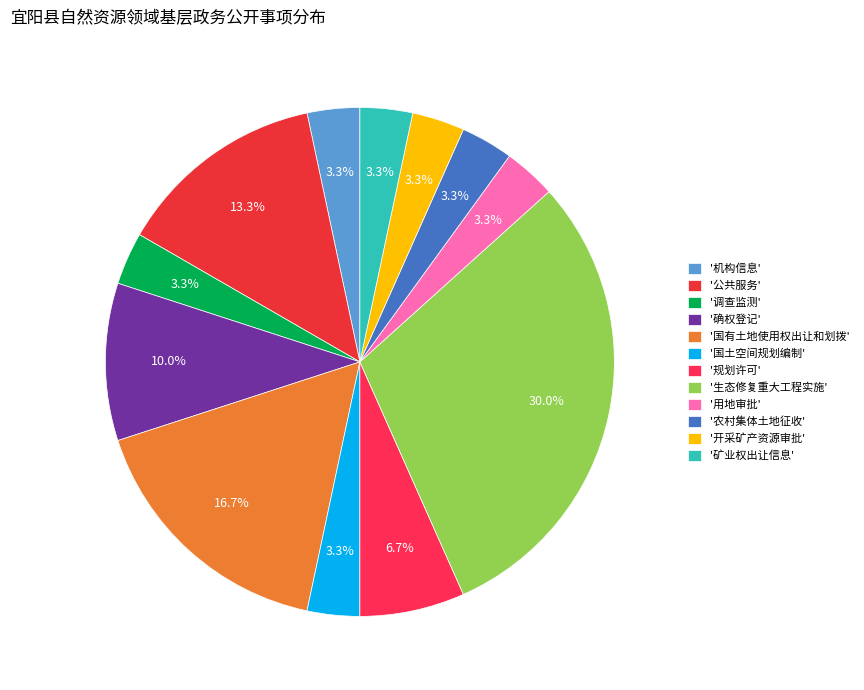

Rank the categories by value from lowest to highest.

机构信息, 调查监测, 国土空间规划编制, 用地审批, 农村集体土地征收, 开采矿产资源审批, 矿业权出让信息, 规划许可, 确权登记, 公共服务, 国有土地使用权出让和划拨, 生态修复重大工程实施